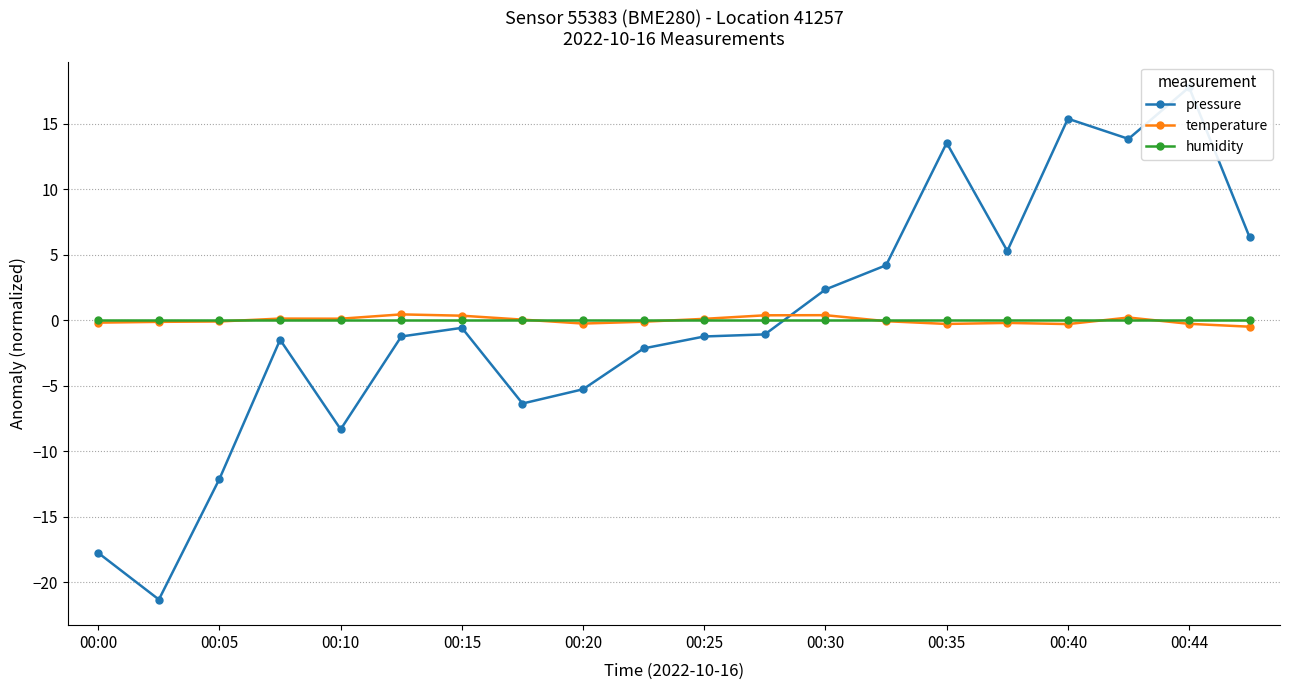

At how many categories does at least one series exceed 14?

2